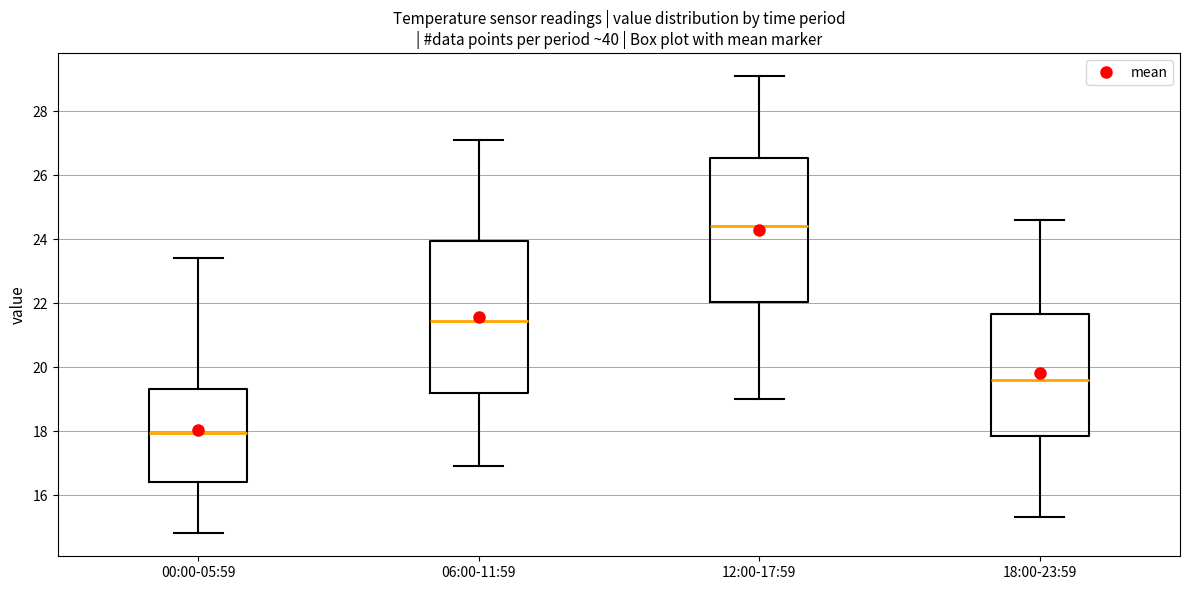

Comparing the boxes themselves (not the whiskers), which one is the tallest?

06:00-11:59